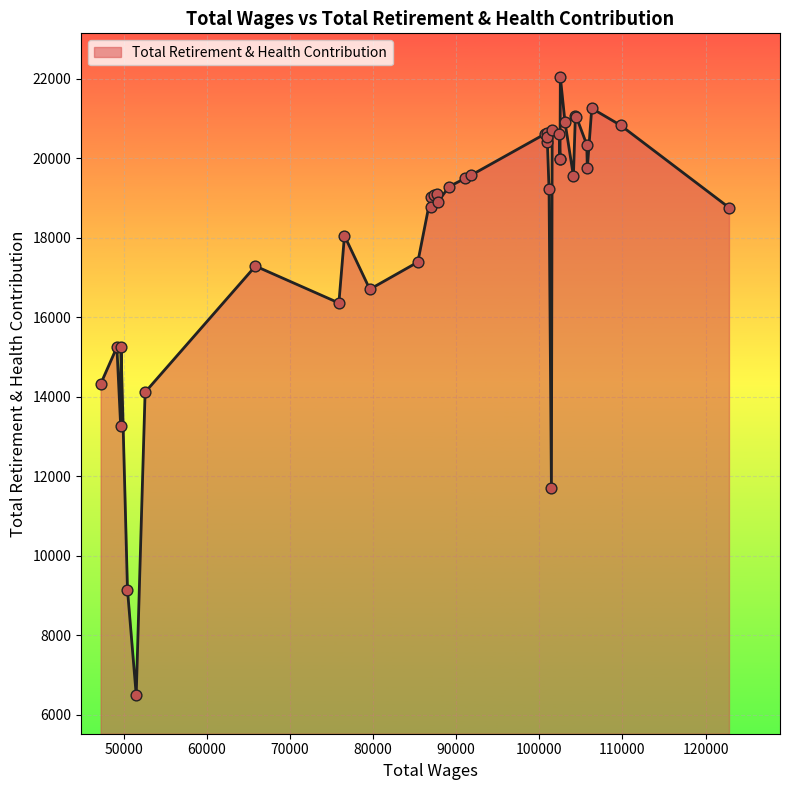

What is the maximum value shown in the chart?

22038